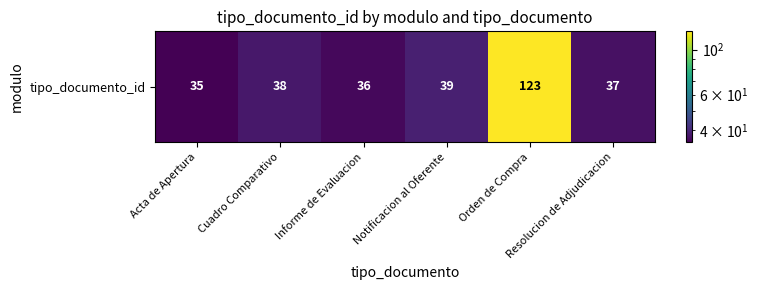

Reading left to right, what are all the values shown in this chart?

Acta de Apertura=35	Cuadro Comparativo=38	Informe de Evaluacion=36	Notificacion al Oferente=39	Orden de Compra=123	Resolucion de Adjudicacion=37